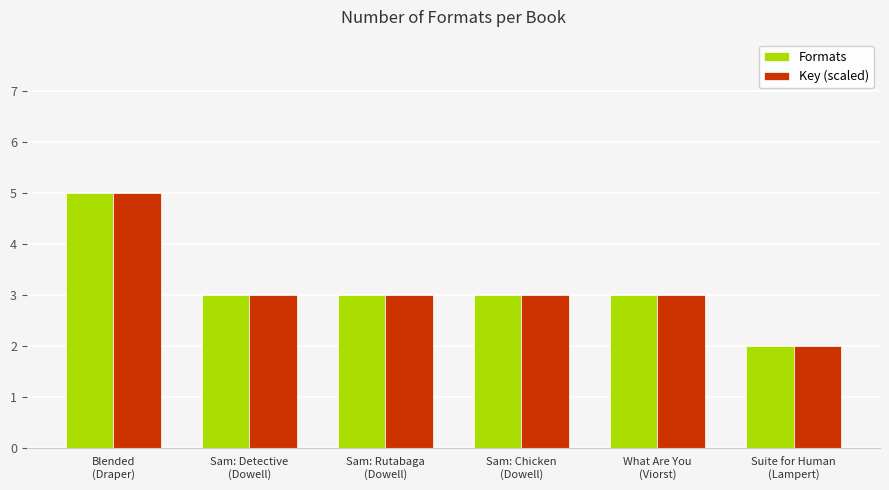

What is the maximum value shown in the chart?

5